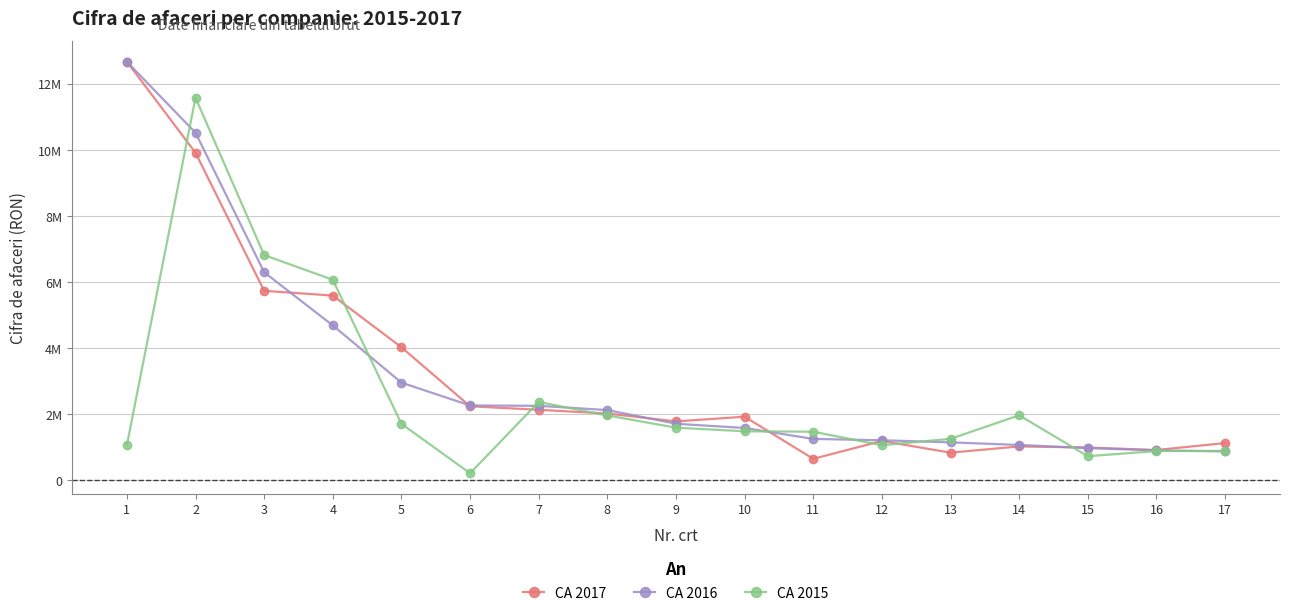

What are all the series names shown in the legend?

CA 2017, CA 2016, CA 2015